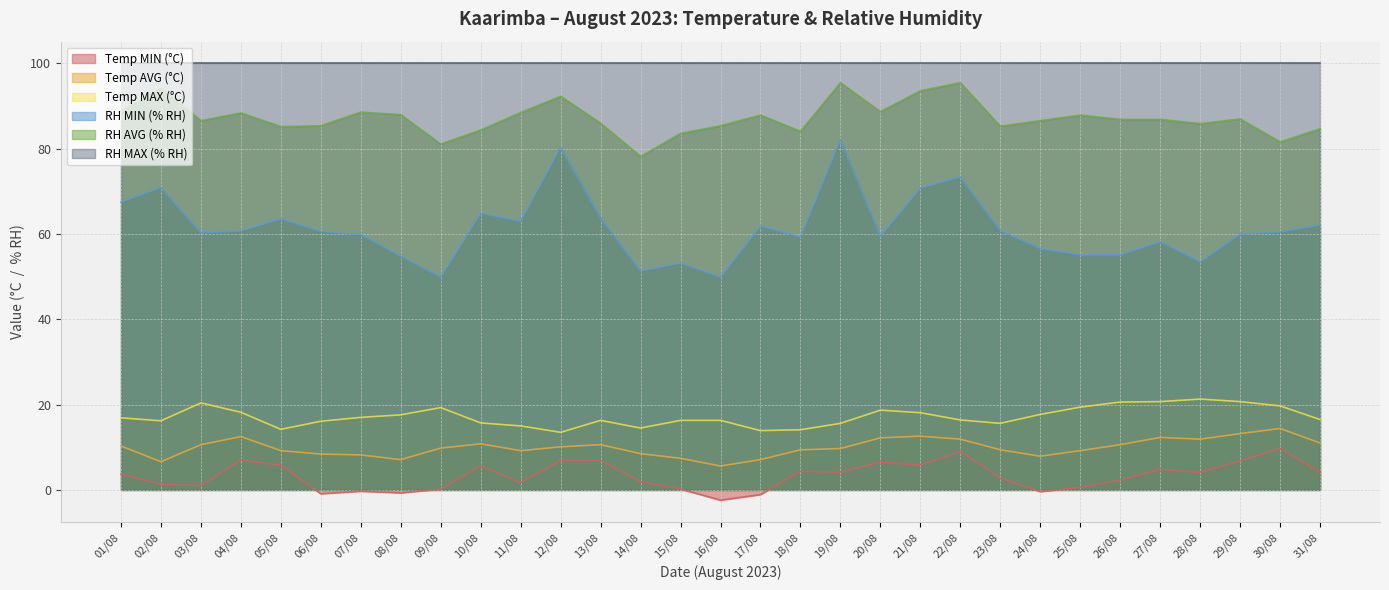

True or false: Temp MAX (°C) has more than 1 points higher than both neighbors.

True